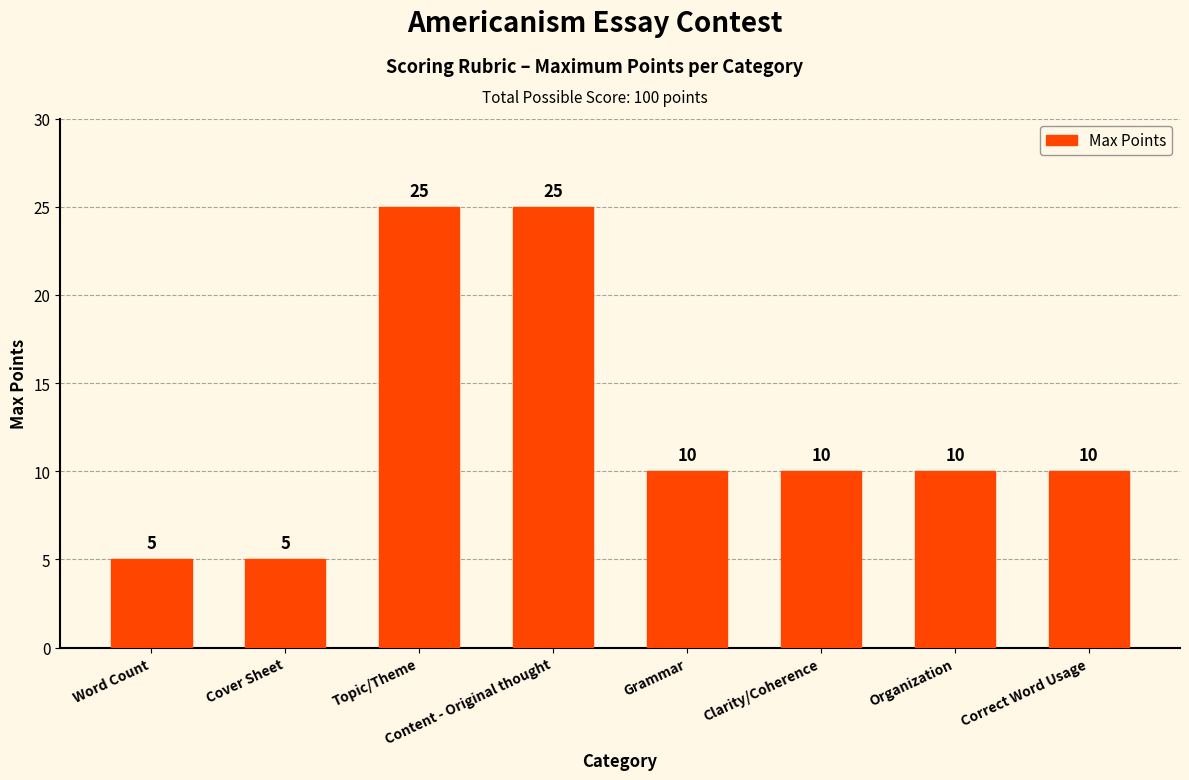

What position from the left is Correct Word Usage?

8